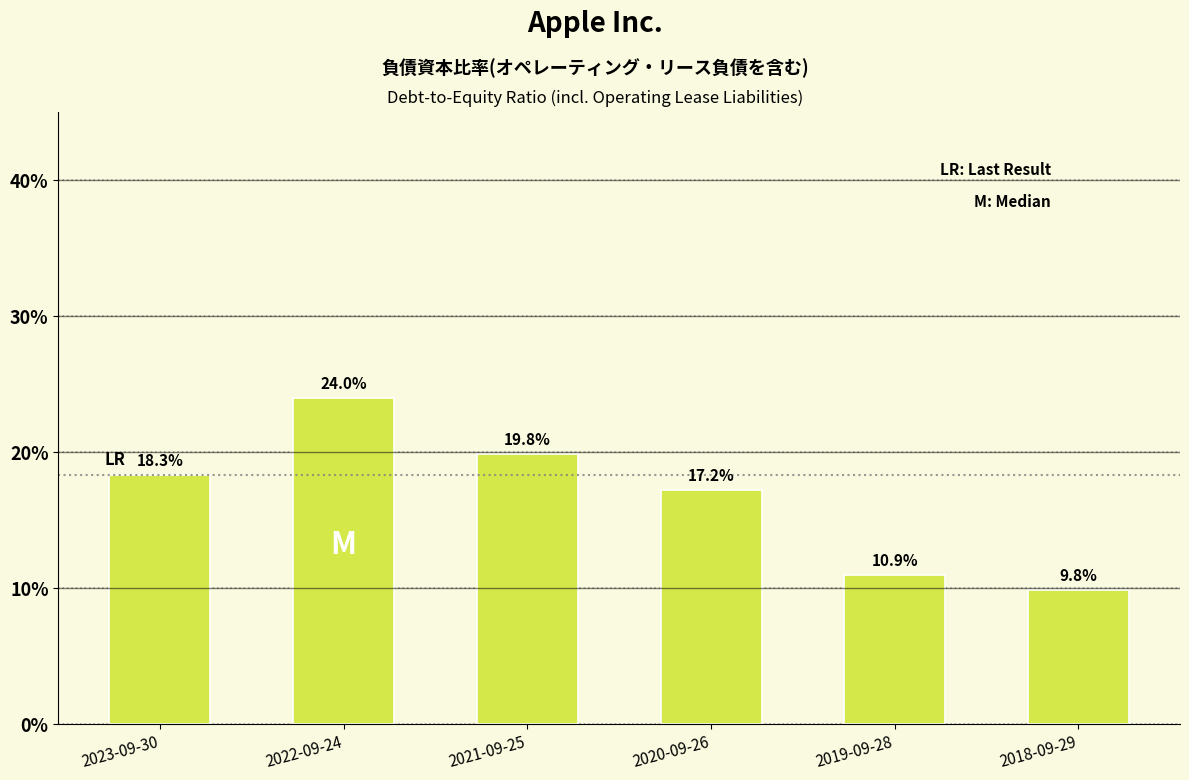

Reading left to right, what are all the values shown in this chart?

18.3	24.0	19.8	17.2	10.9	9.8